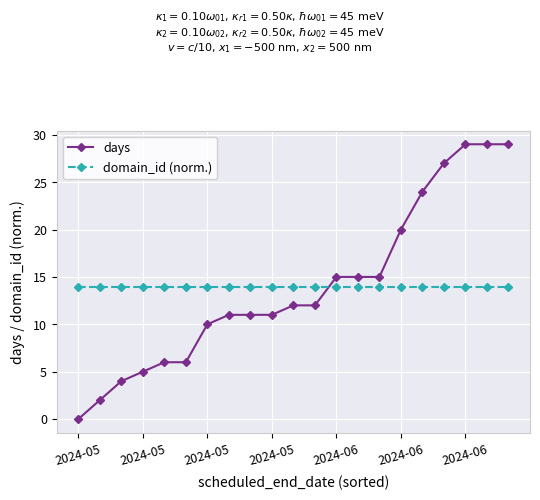

After their last crossing, which series has the higher values: days or domain_id (norm.)?

days